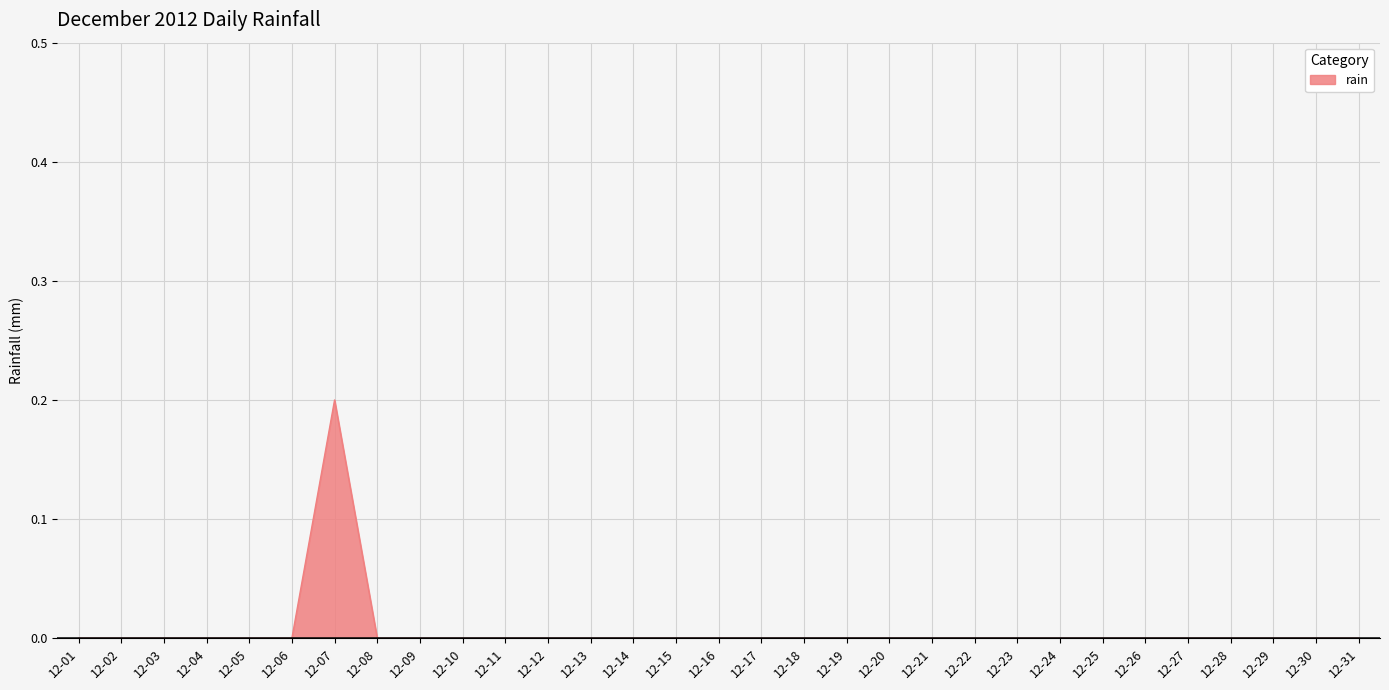

The chart shows a value of 0.1 at 12-24. True or false?

False